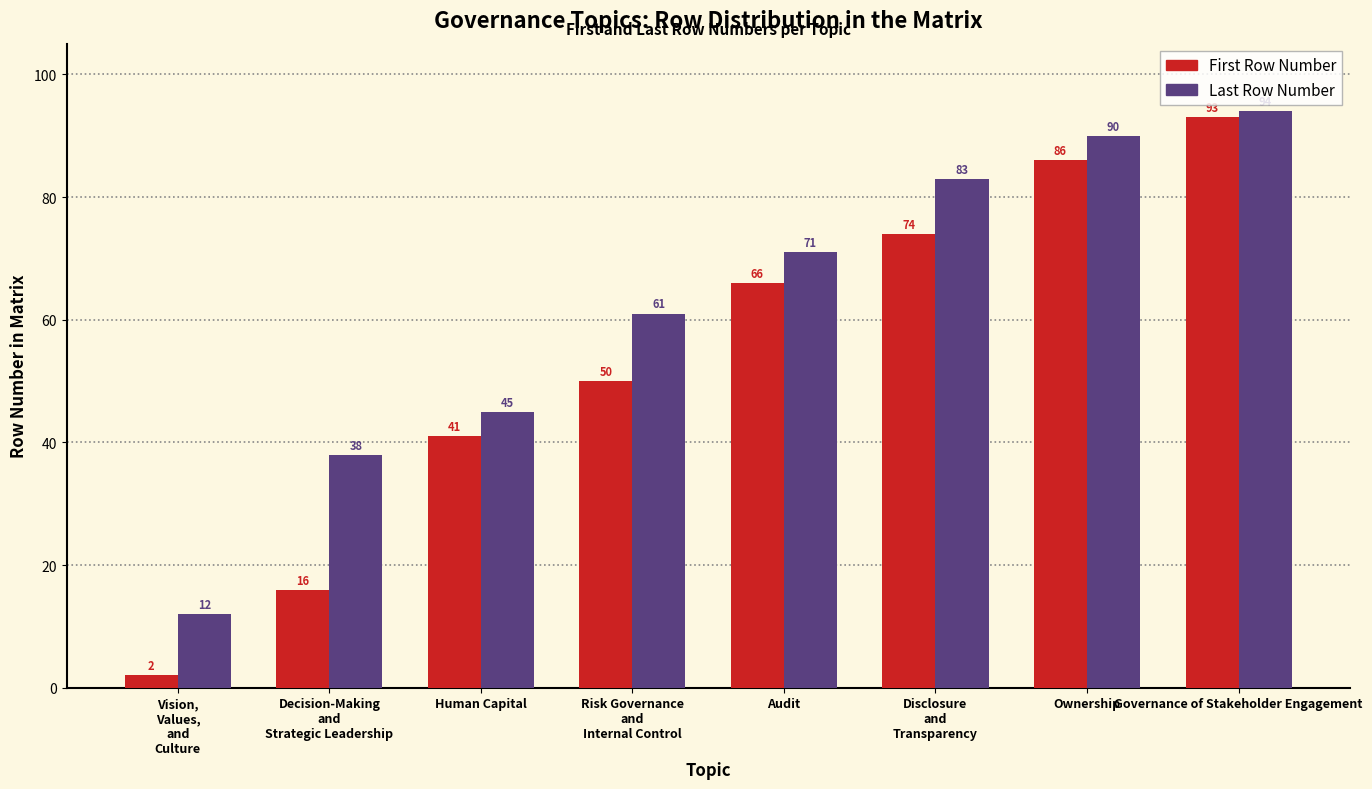

At which category is the sum across all series the highest?

Governance of Stakeholder Engagement